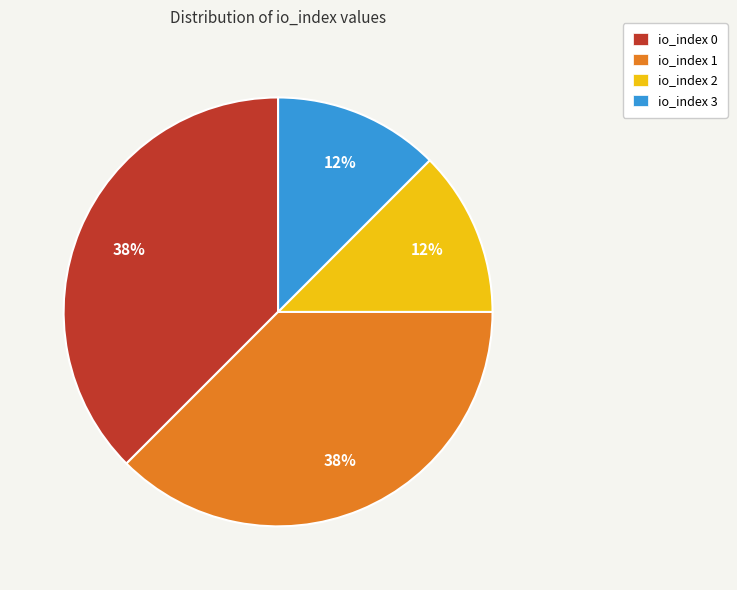

What is the ratio of the value at io_index 3 to the value at io_index 0?

0.3